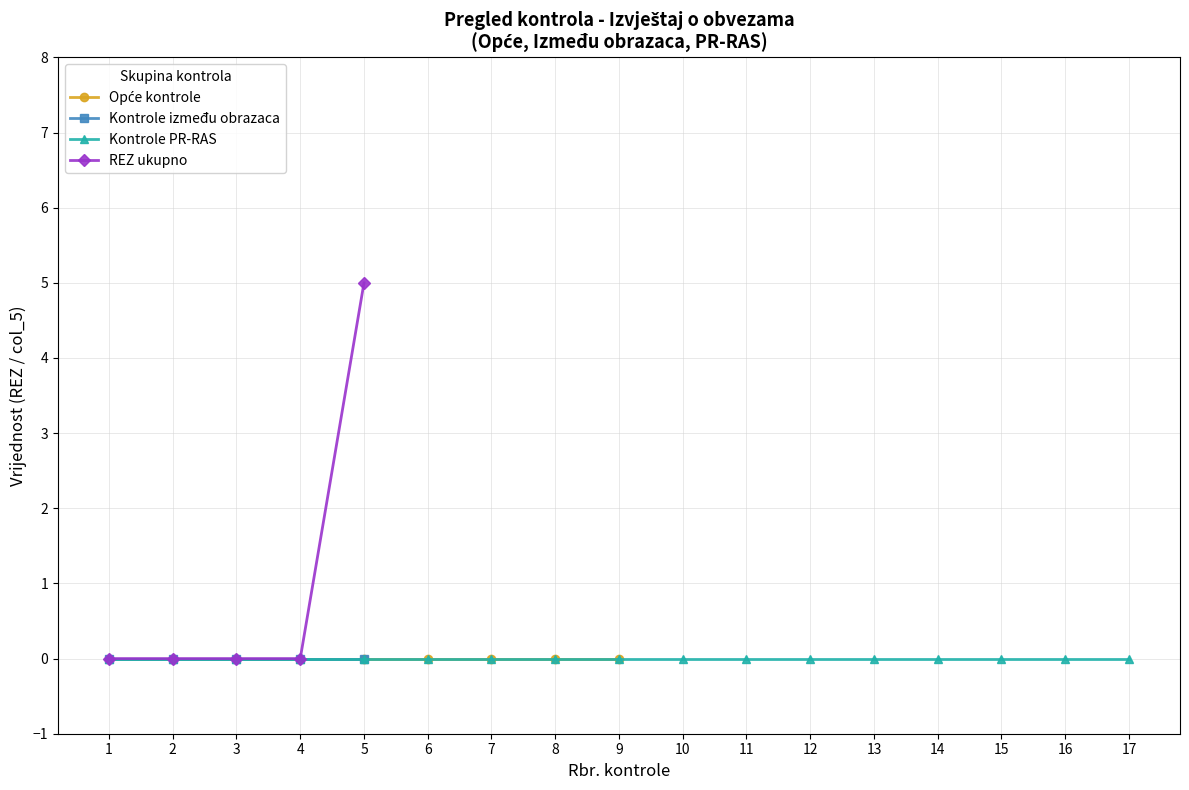

Does the chart have visible grid lines?

Yes